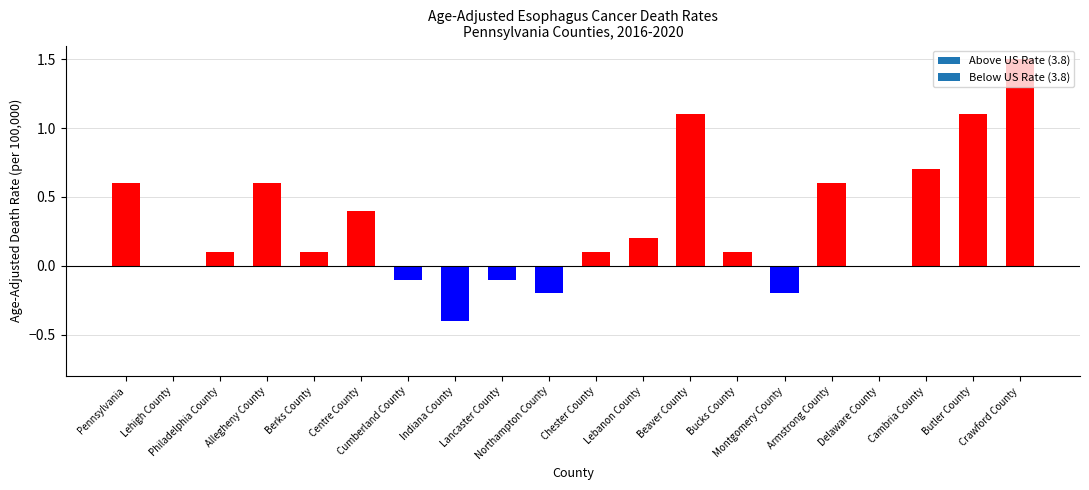

Are the bars horizontal?

No